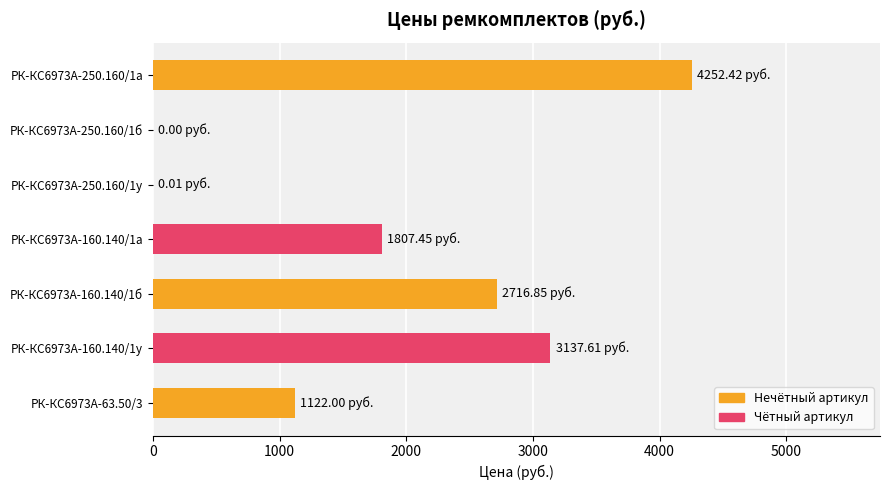

What is the ratio of the value at РК-КС6973А-63.50/3 to the value at РК-КС6973А-160.140/1у?

0.4